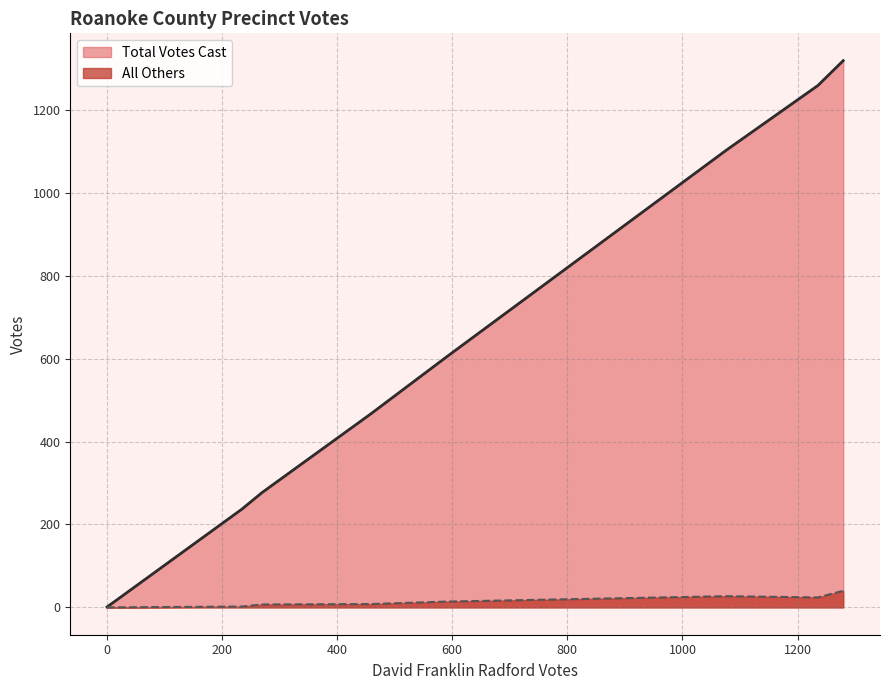

What is the value of the All Others point at the 7th from the left?

2